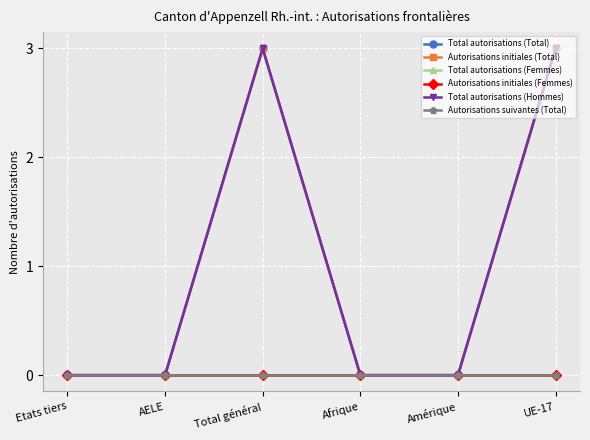

Reading left to right, what are all the values shown in this chart?

Total autorisations (Total): Etats tiers=0	AELE=0	Total général=3	Afrique=0	Amérique=0	UE-17=3
Autorisations initiales (Total): Etats tiers=0	AELE=0	Total général=3	Afrique=0	Amérique=0	UE-17=3
Total autorisations (Femmes): Etats tiers=0	AELE=0	Total général=0	Afrique=0	Amérique=0	UE-17=0
Autorisations initiales (Femmes): Etats tiers=0	AELE=0	Total général=0	Afrique=0	Amérique=0	UE-17=0
Total autorisations (Hommes): Etats tiers=0	AELE=0	Total général=3	Afrique=0	Amérique=0	UE-17=3
Autorisations suivantes (Total): Etats tiers=0	AELE=0	Total général=0	Afrique=0	Amérique=0	UE-17=0